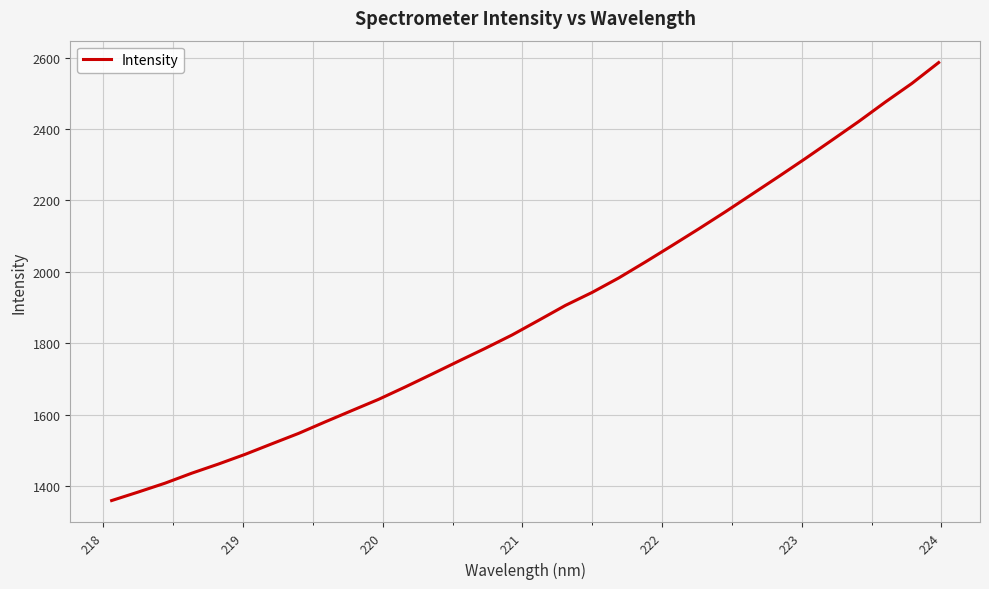

How many lines are shown in the chart?

1